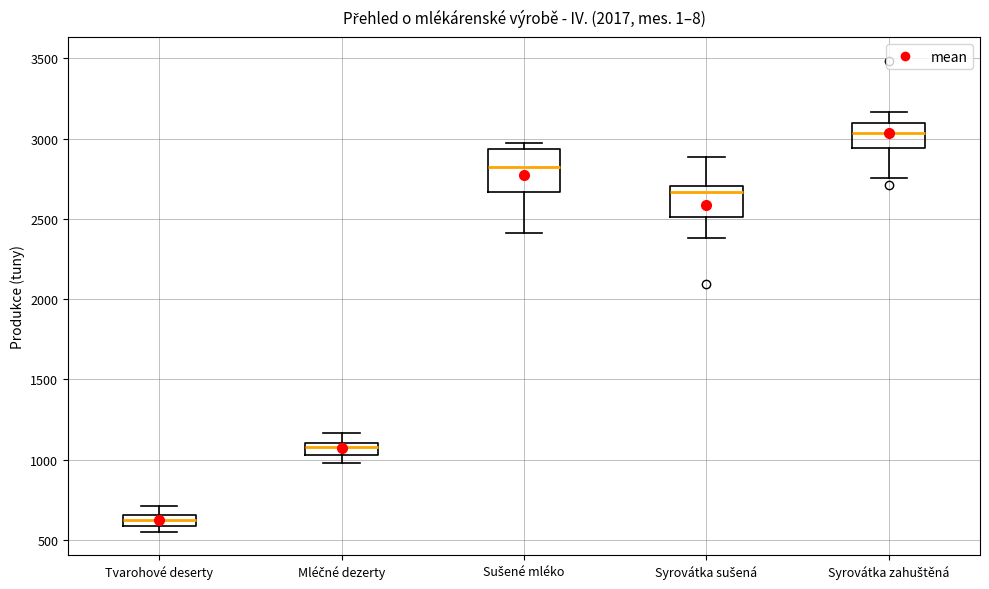

Which box is the tallest, from its lower edge to its upper edge?

Sušené mléko